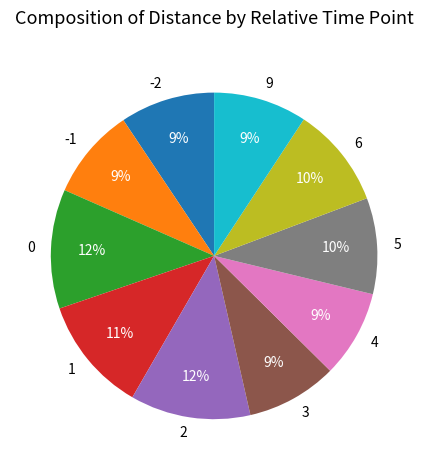

Approximately how many times larger is the value at 4 compared to -1?

1.0